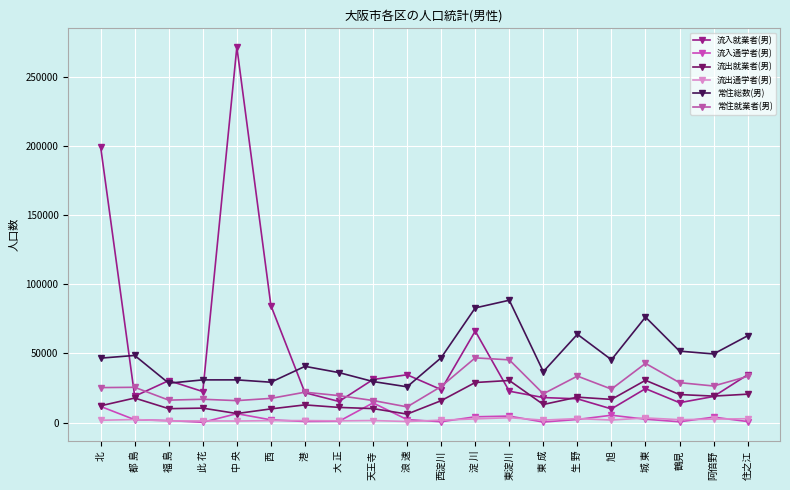

True or false: 常住総数(男) and 流出通学者(男) cross at least once.

False